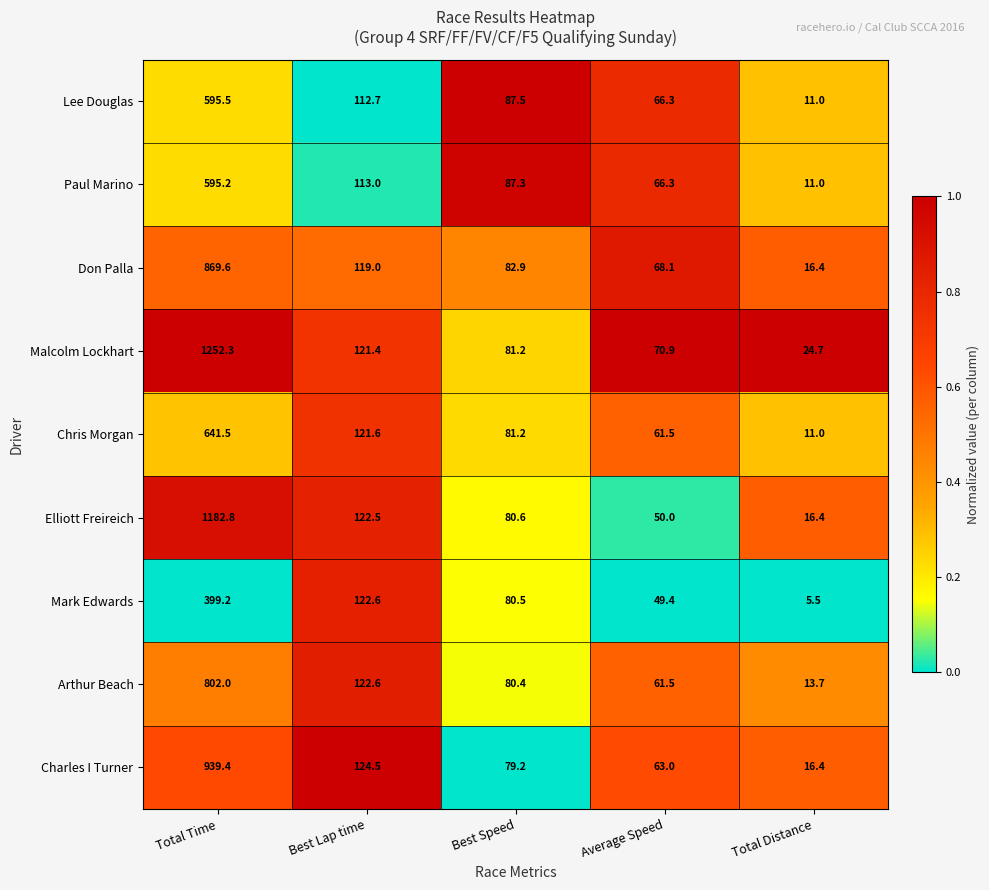

Rank the series by their maximum value, from highest to lowest.

Malcolm Lockhart, Elliott Freireich, Charles I Turner, Don Palla, Arthur Beach, Chris Morgan, Lee Douglas, Paul Marino, Mark Edwards